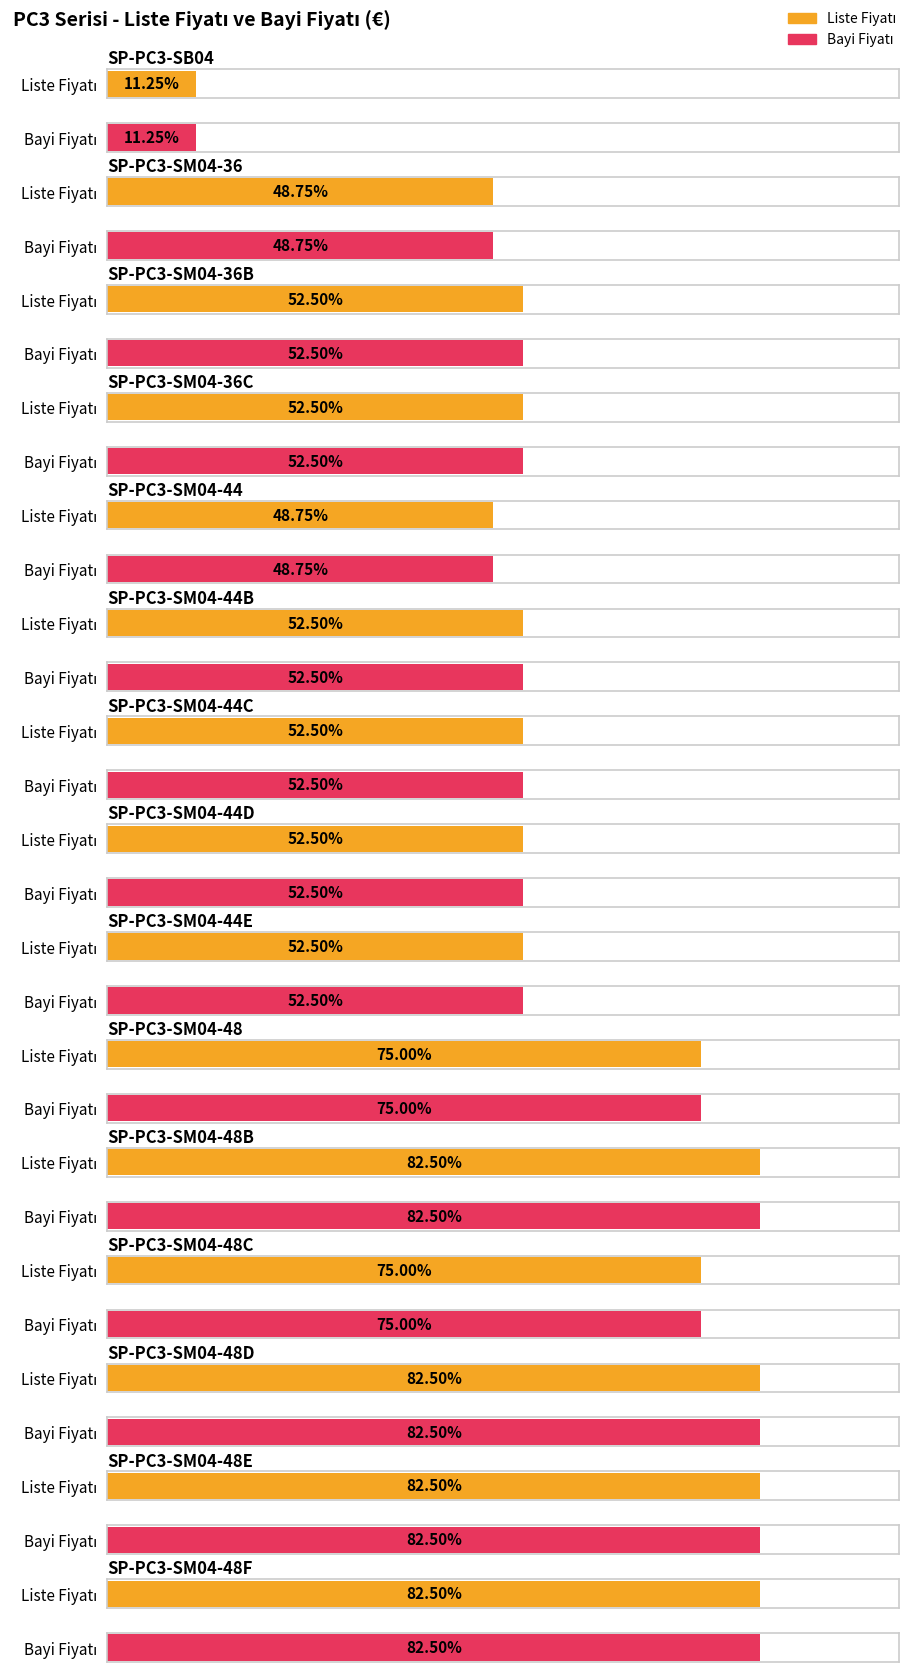

What is the sum of all Liste Fiyatı values?

7230